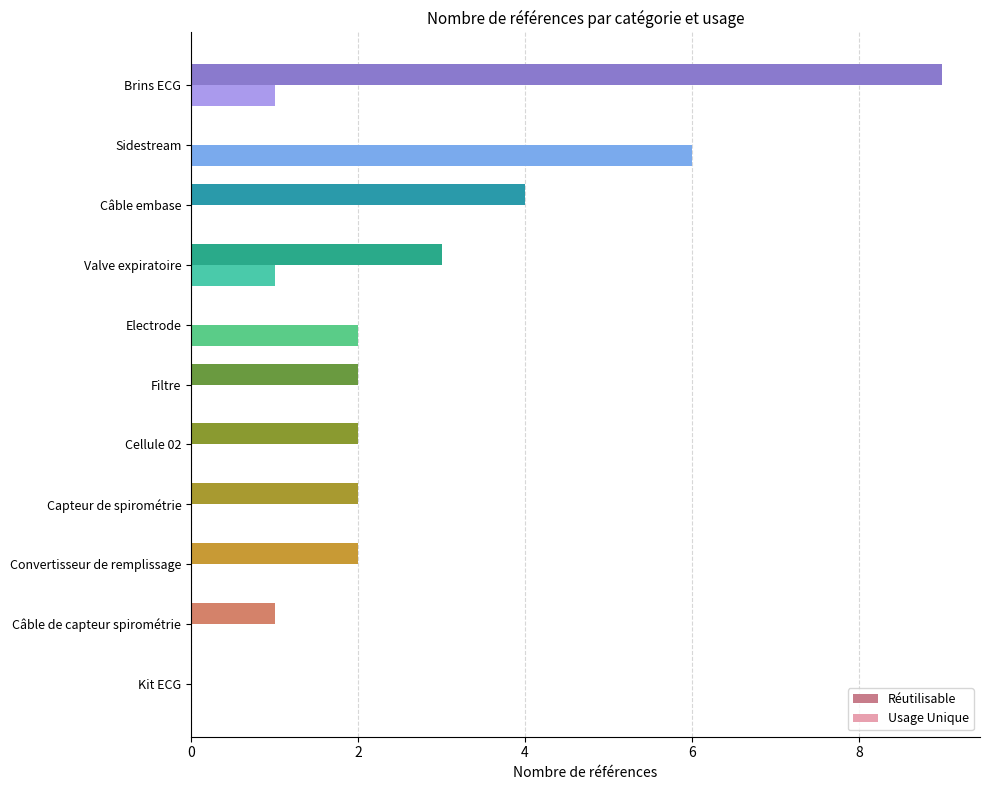

What value does the Réutilisable series have at Câble embase?

4